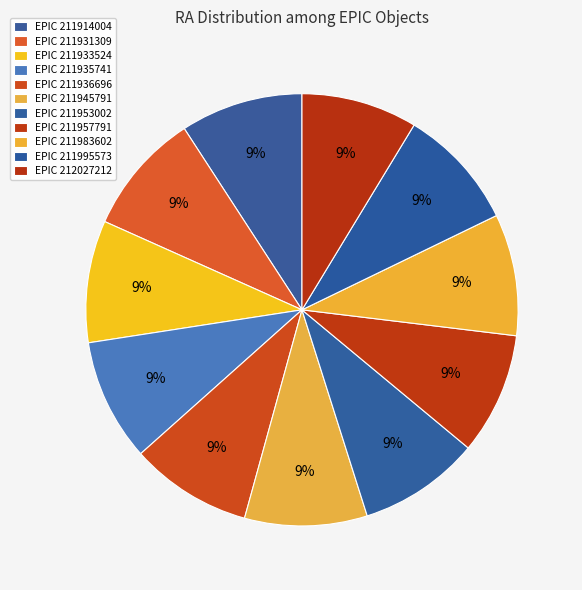

How many slices are in this pie chart?

11